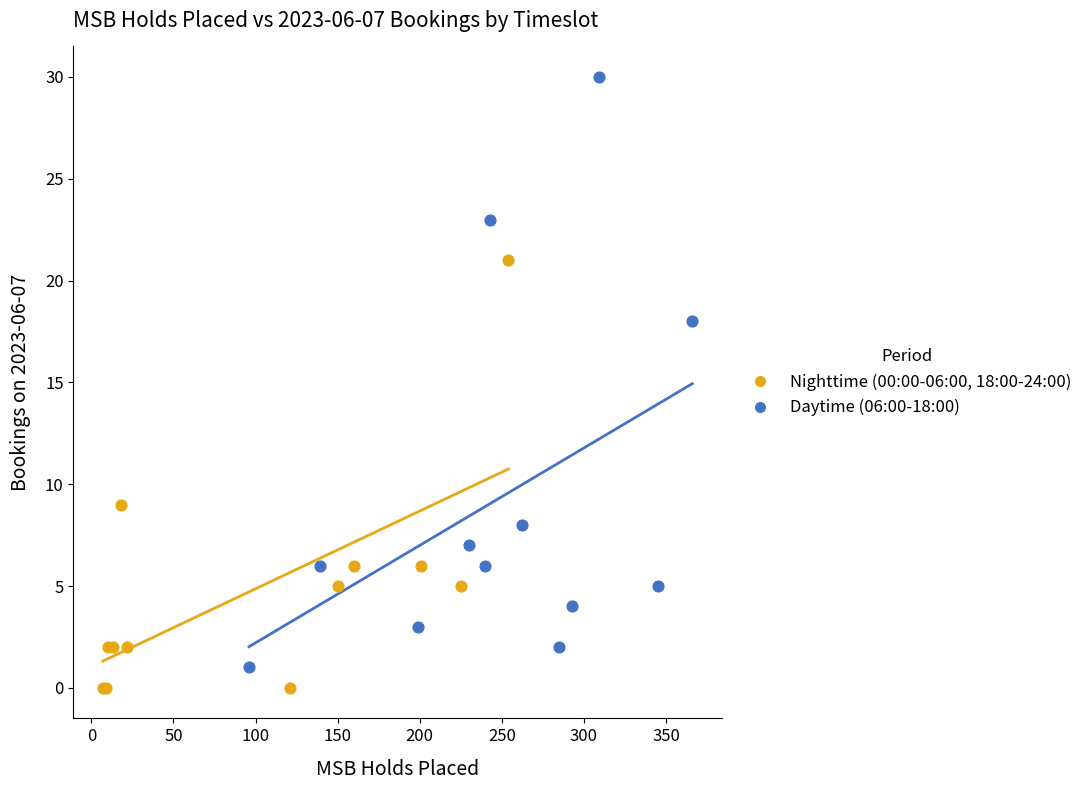

Which series has the widest spread of Y values?

Daytime (06:00-18:00)